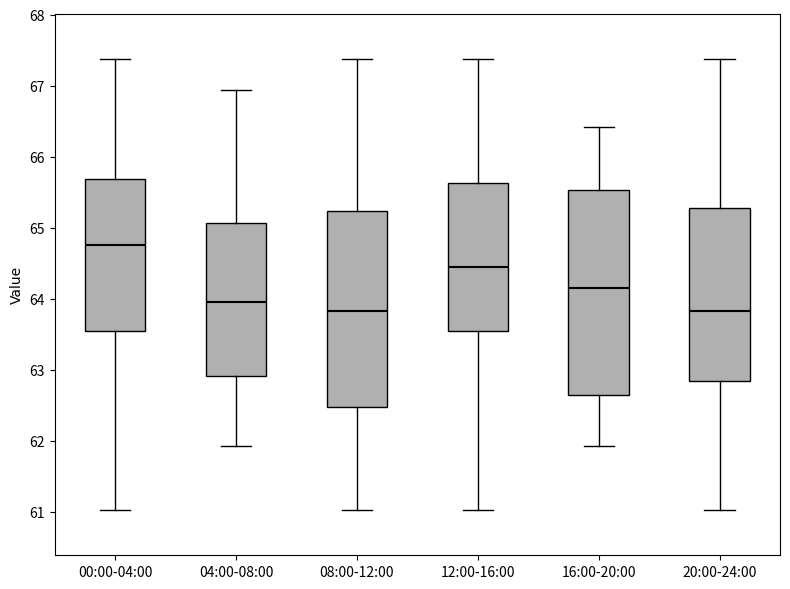

Reading left to right, transcribe this box plot: for each box, give where its median line is, the range the box spans, and where its two whiskers end, as read against the y-axis. The values are not printed on the chart, so give them approximately, as read against the axis.

00:00-04:00: median 64.8, box 63.5 to 65.7, whiskers 61.0 to 67.4
04:00-08:00: median 64.0, box 62.9 to 65.1, whiskers 61.9 to 66.9
08:00-12:00: median 63.8, box 62.5 to 65.2, whiskers 61.0 to 67.4
12:00-16:00: median 64.4, box 63.5 to 65.6, whiskers 61.0 to 67.4
16:00-20:00: median 64.2, box 62.6 to 65.5, whiskers 61.9 to 66.4
20:00-24:00: median 63.8, box 62.8 to 65.3, whiskers 61.0 to 67.4